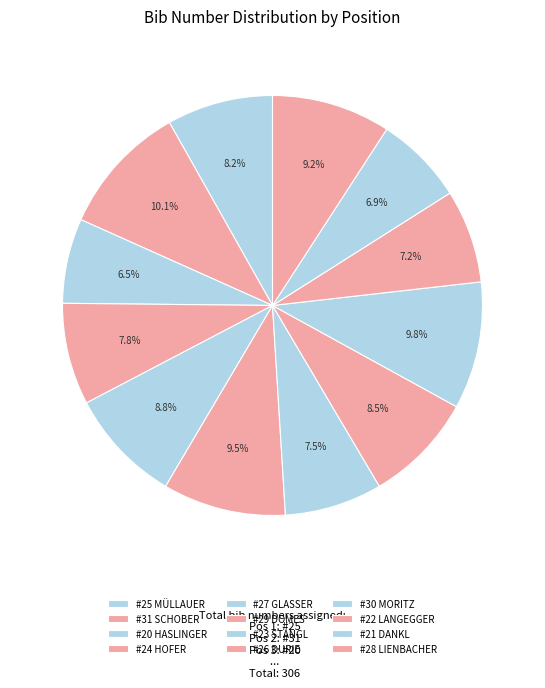

How many slices are in this pie chart?

12